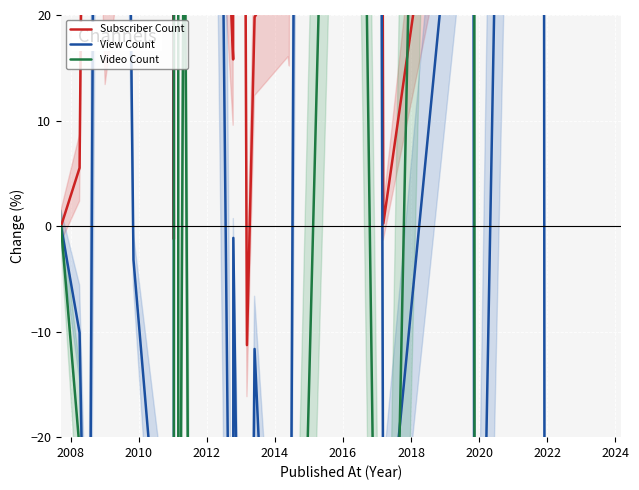

Count the number of data series in this chart.

3